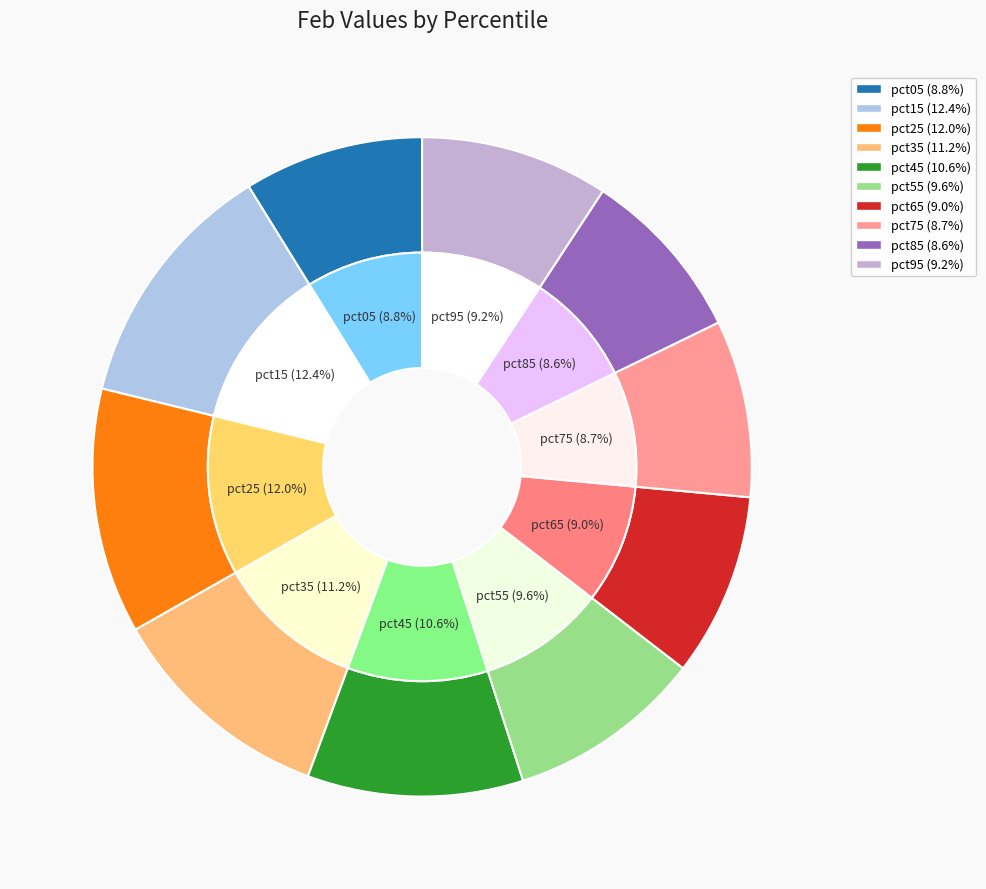

What is the smallest slice in the pie chart?

pct85